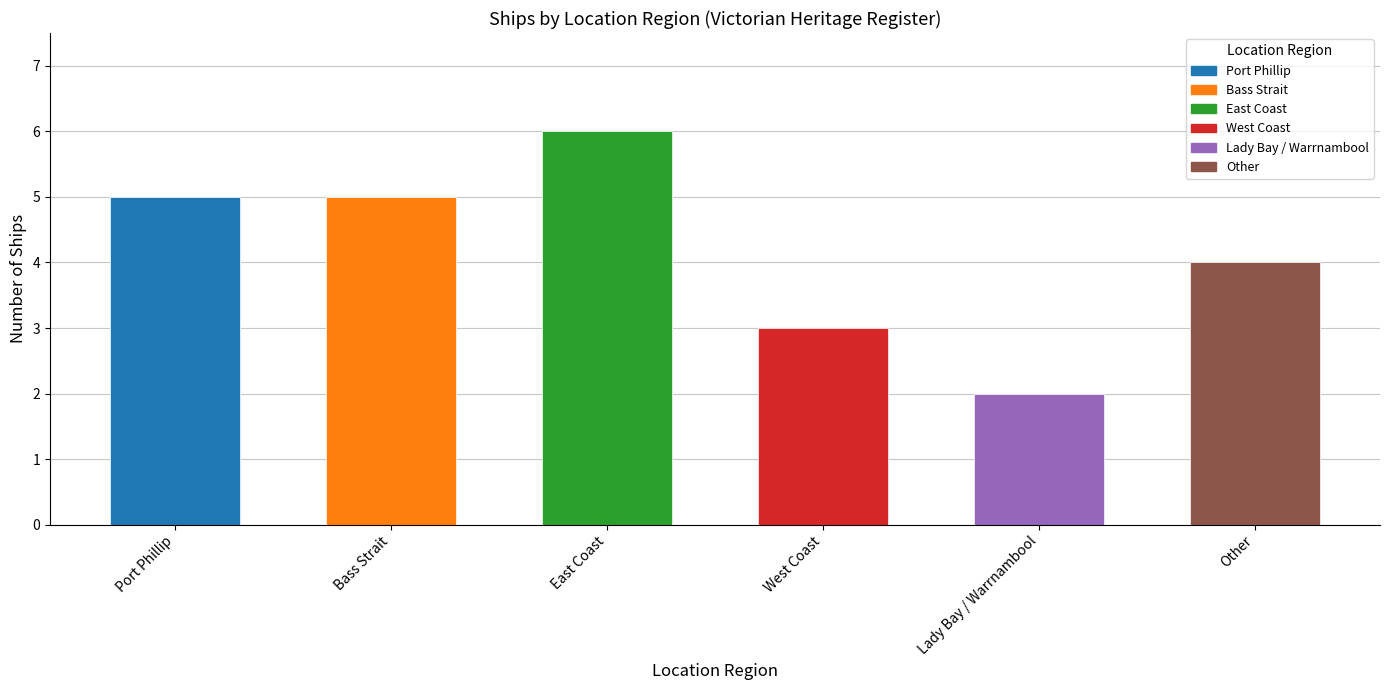

Rank the categories by value from highest to lowest.

East Coast, Port Phillip, Bass Strait, Other, West Coast, Lady Bay / Warrnambool